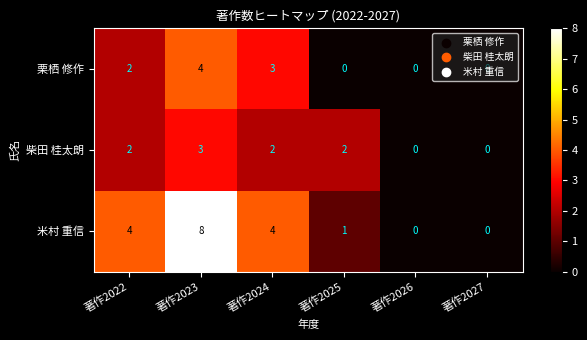

The 米村 重信 series shows 0 at 著作2027. True or false?

True